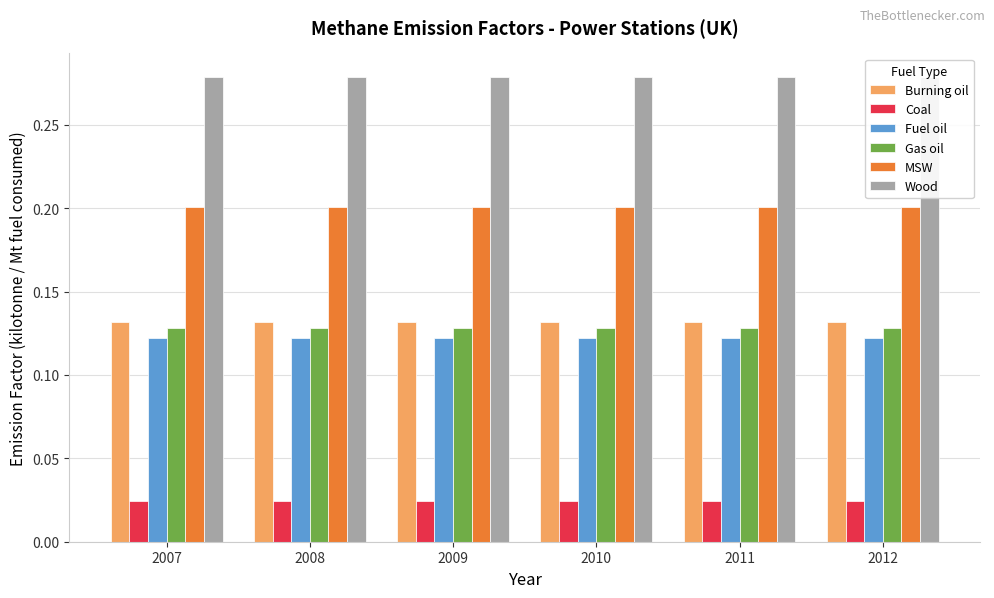

Reading left to right, extract all data points from this chart.

Burning oil: 2007=0.1	2008=0.1	2009=0.1	2010=0.1	2011=0.1	2012=0.1
Coal: 2007=0.0	2008=0.0	2009=0.0	2010=0.0	2011=0.0	2012=0.0
Fuel oil: 2007=0.1	2008=0.1	2009=0.1	2010=0.1	2011=0.1	2012=0.1
Gas oil: 2007=0.1	2008=0.1	2009=0.1	2010=0.1	2011=0.1	2012=0.1
MSW: 2007=0.2	2008=0.2	2009=0.2	2010=0.2	2011=0.2	2012=0.2
Wood: 2007=0.3	2008=0.3	2009=0.3	2010=0.3	2011=0.3	2012=0.3